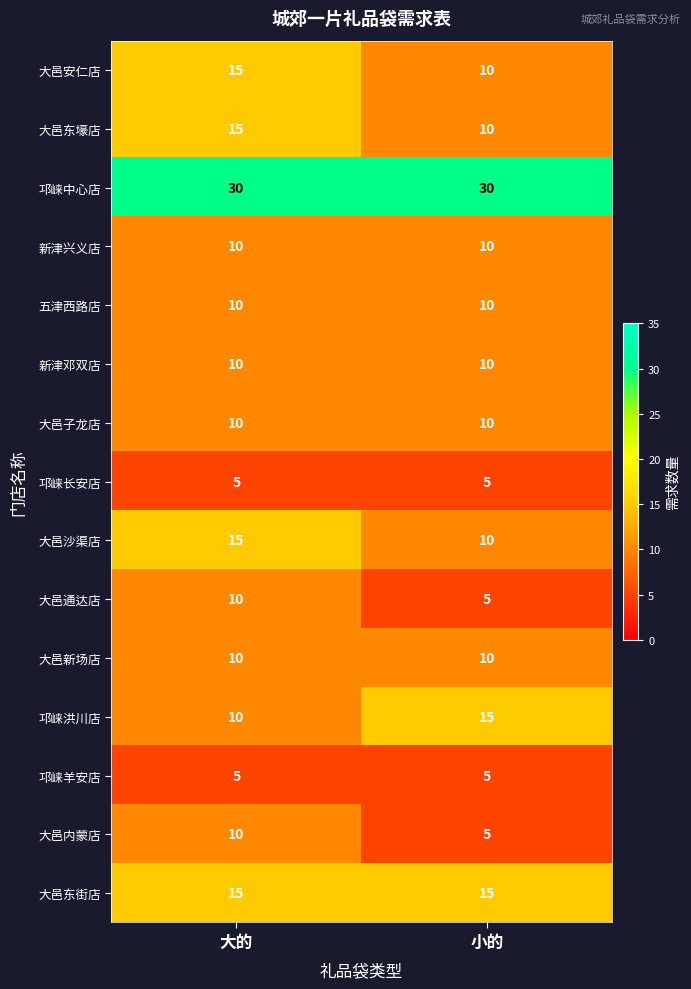

What is the sum of all 大邑子龙店 values?

20